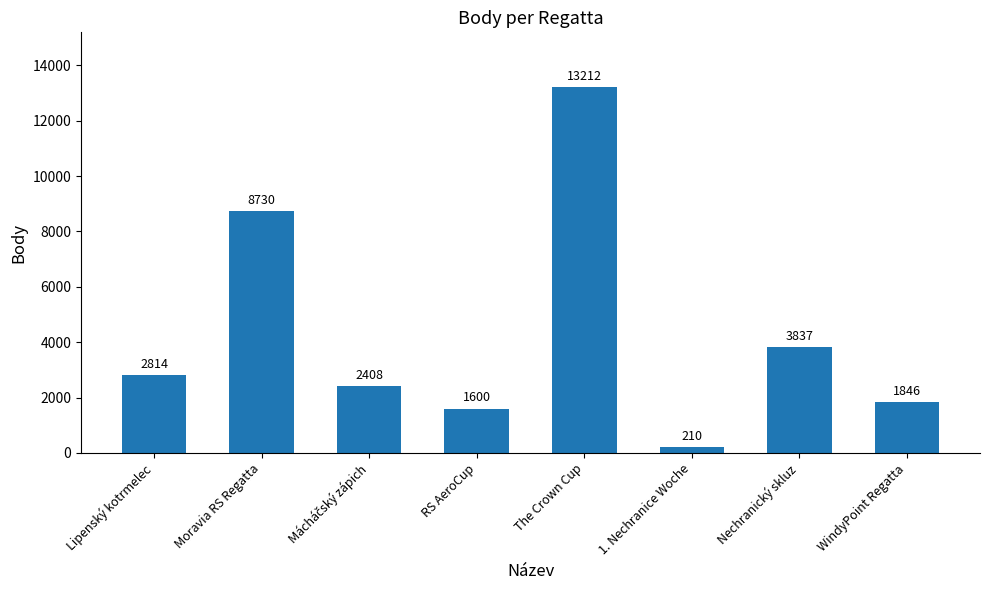

The value at Lipenský kotrmelec is 4319. True or false?

False